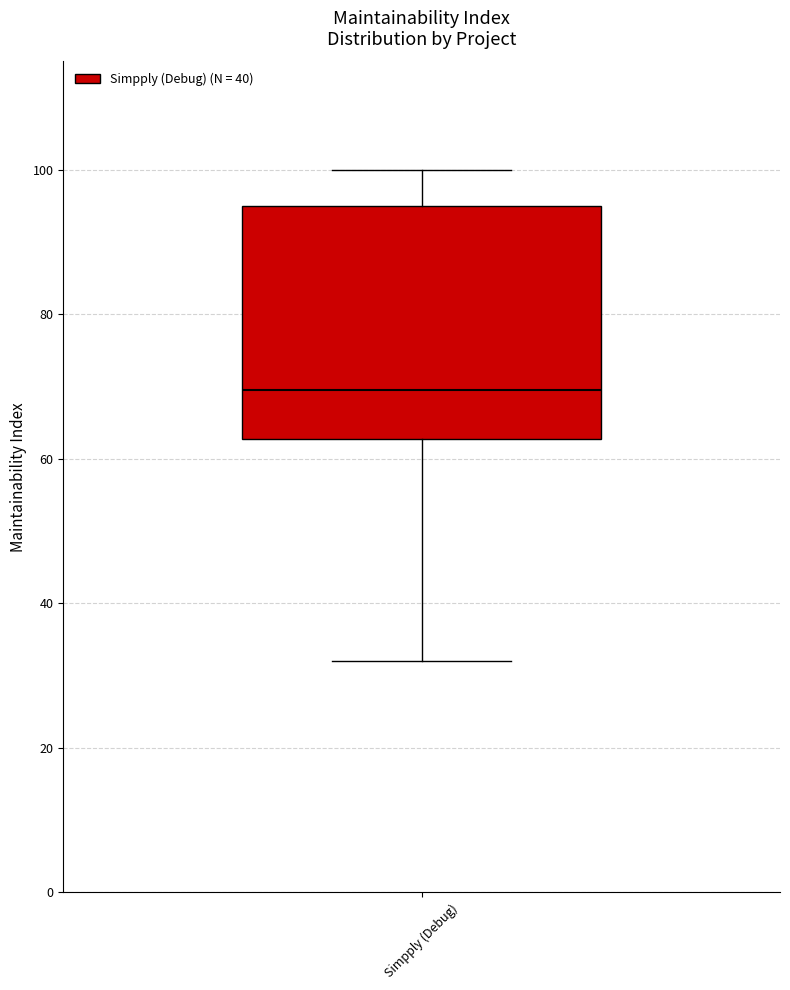

Where does the upper whisker of the box for Simpply (Debug) end on the y-axis? The values are not printed on the chart, so give them approximately, as read against the axis.

100